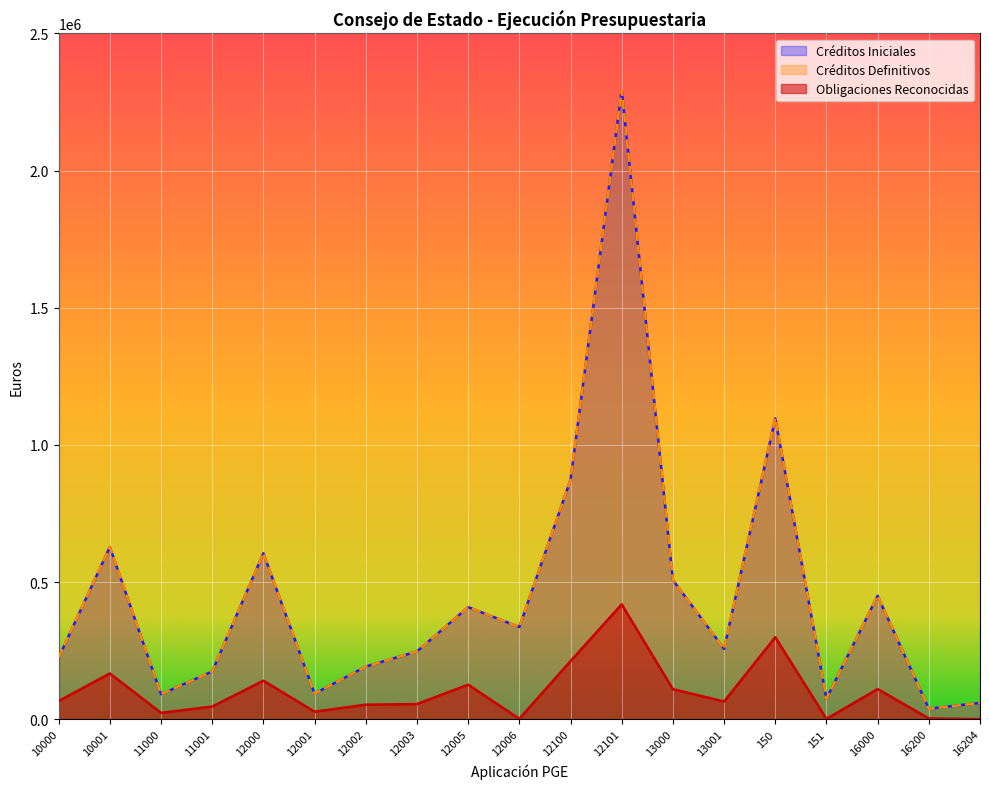

At how many categories does at least one series exceed 1932378?

1